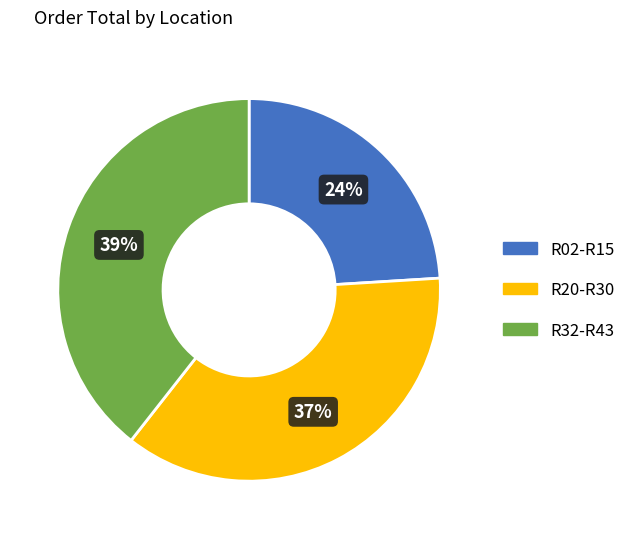

To the nearest percent, what is the difference between the largest and smallest slice percentages?

15%